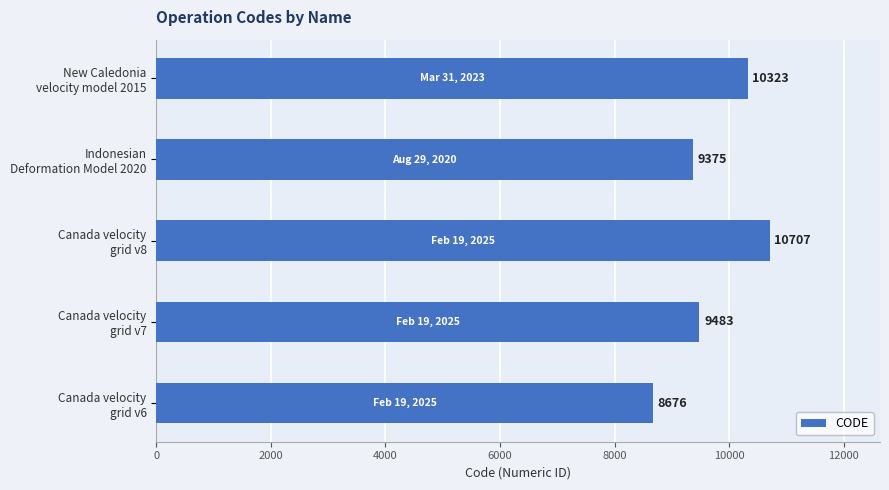

What is the difference between the maximum and minimum values?

2031